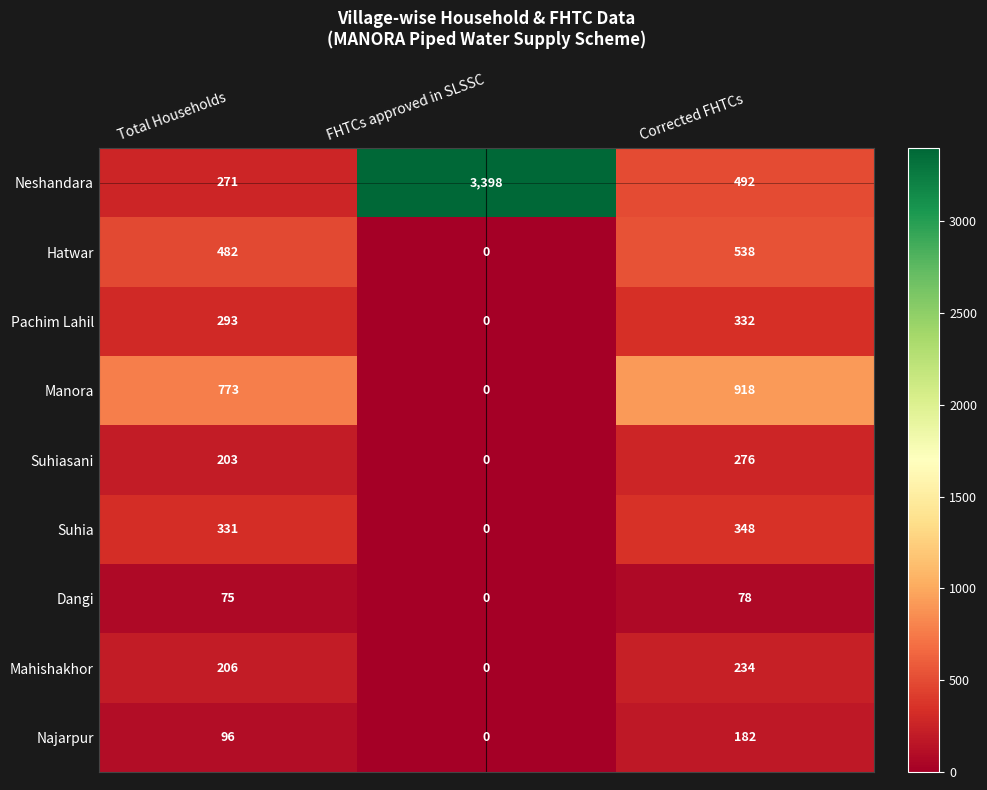

At which label does Pachim Lahil reach its minimum?

FHTCs approved in SLSSC